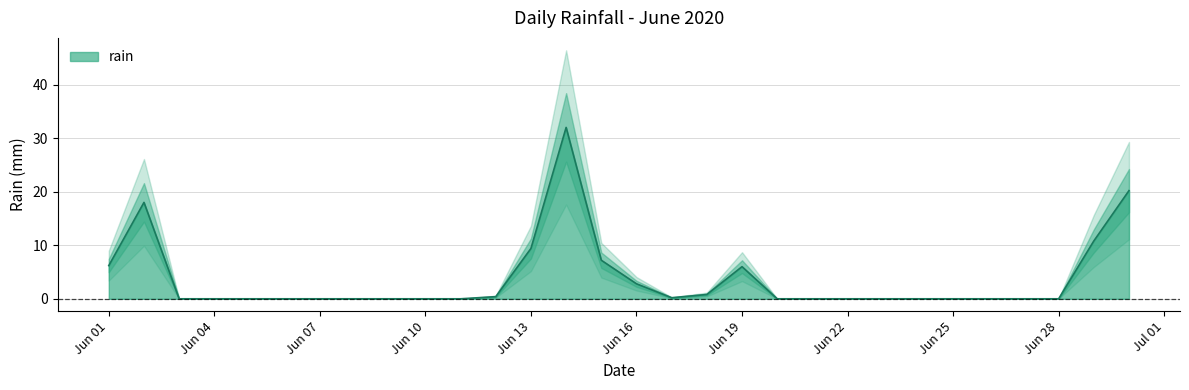

Is it true that the value at Jun 07 is 0.0?

True